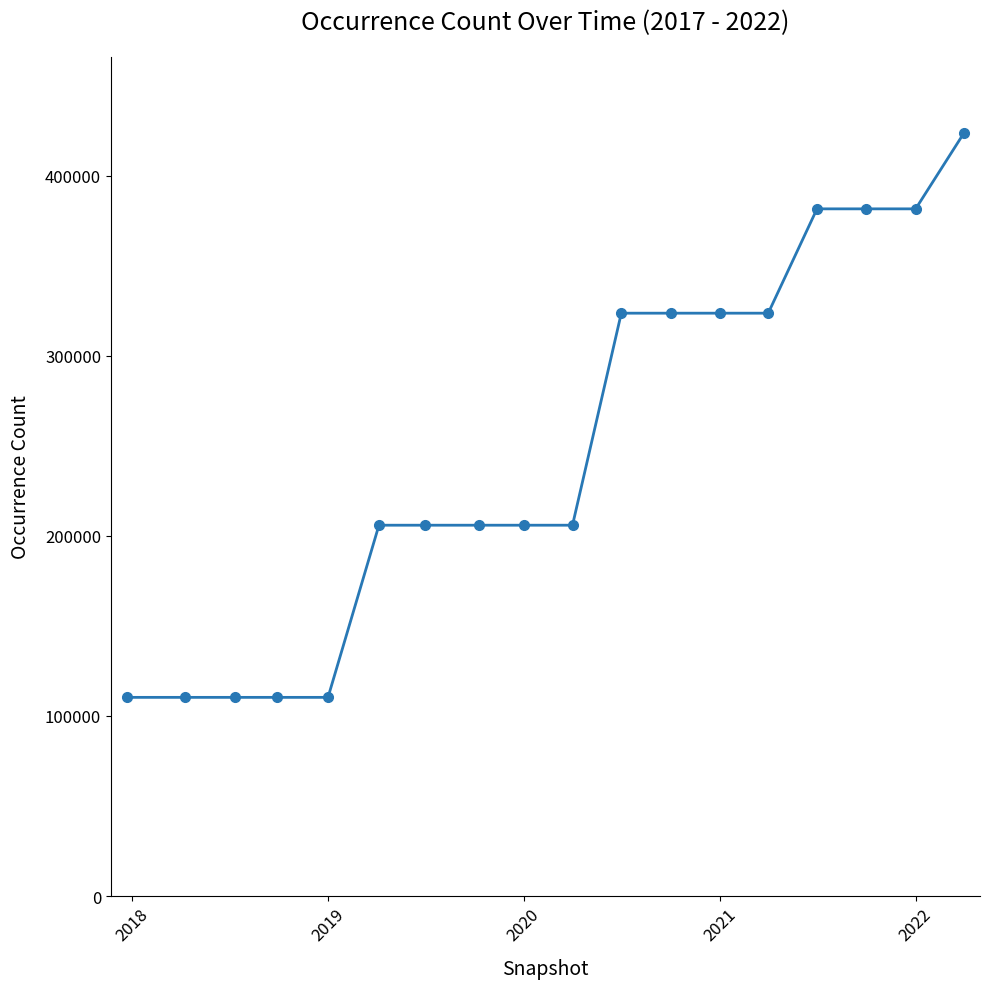

What is the sum of all values?

4443447